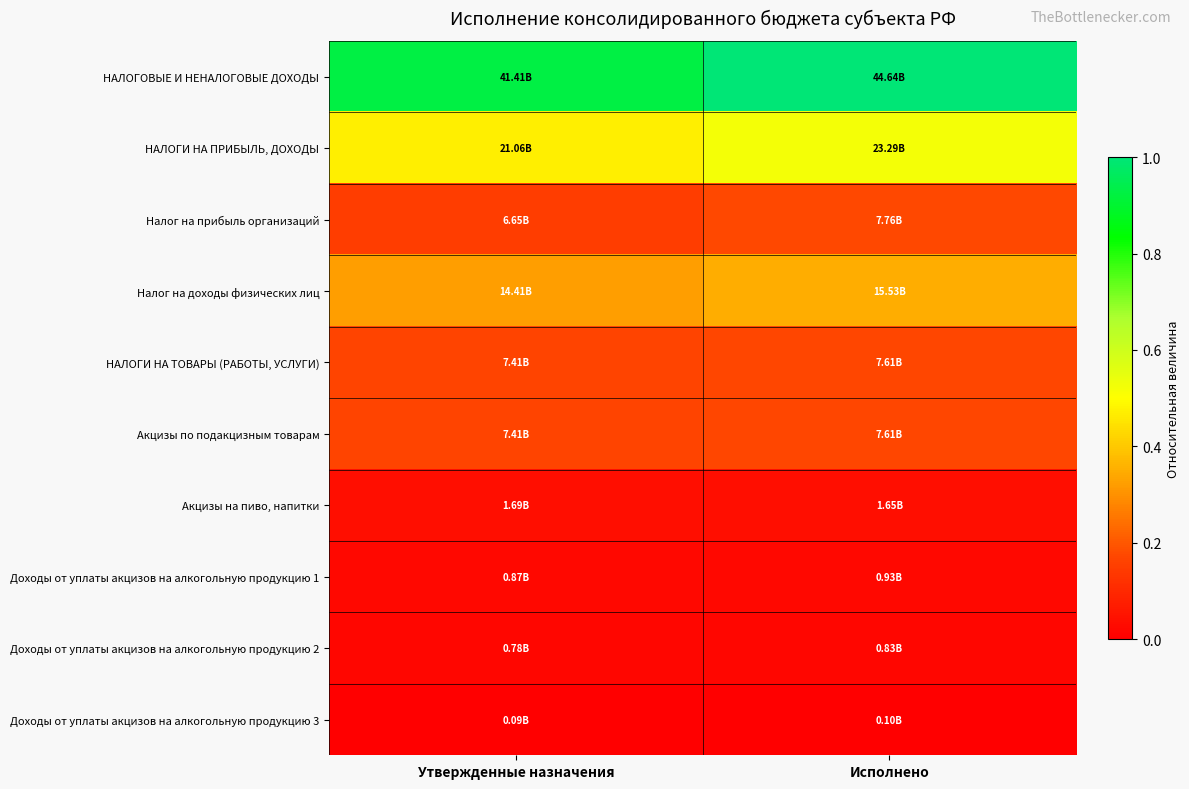

Rank the series at Исполнено from highest to lowest value.

НАЛОГОВЫЕ И НЕНАЛОГОВЫЕ ДОХОДЫ, НАЛОГИ НА ПРИБЫЛЬ, ДОХОДЫ, Налог на доходы физических лиц, Налог на прибыль организаций, НАЛОГИ НА ТОВАРЫ (РАБОТЫ, УСЛУГИ), Акцизы по подакцизным товарам, Акцизы на пиво, напитки, Доходы от уплаты акцизов на алкогольную продукцию 1, Доходы от уплаты акцизов на алкогольную продукцию 2, Доходы от уплаты акцизов на алкогольную продукцию 3